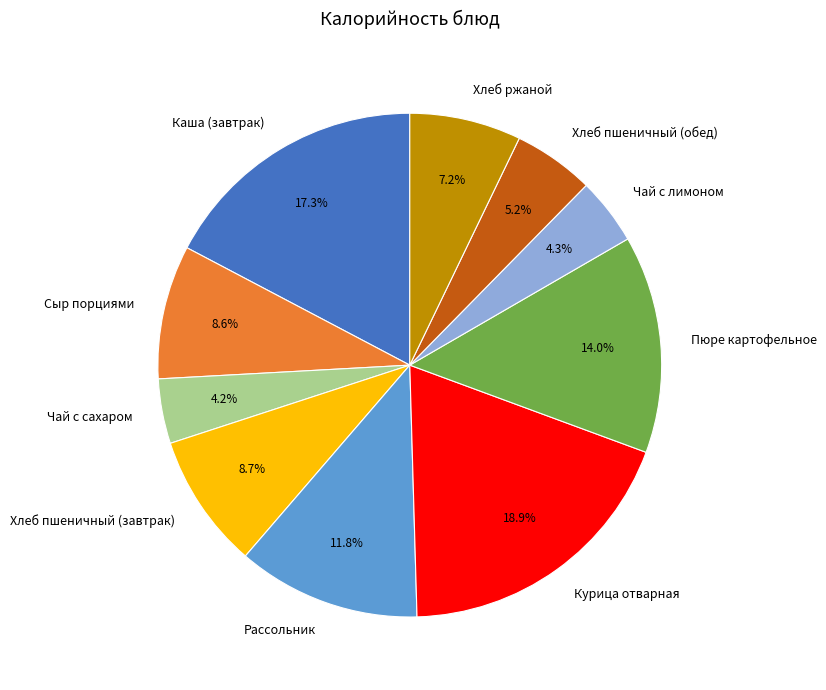

To the nearest percent, what is the difference between the largest and smallest slice percentages?

15%